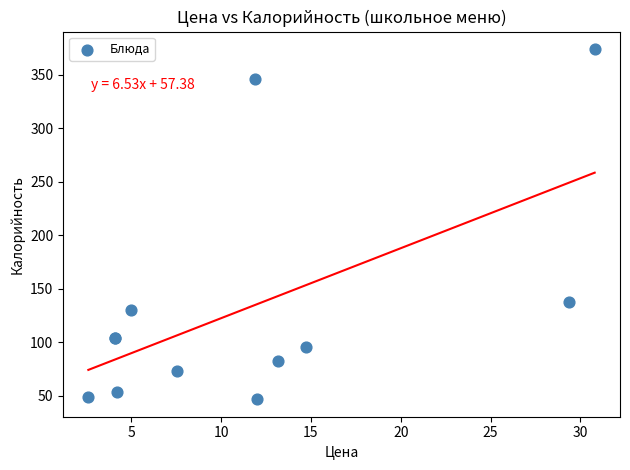

What Y value in the scatter plot is closest to 210?

137.5